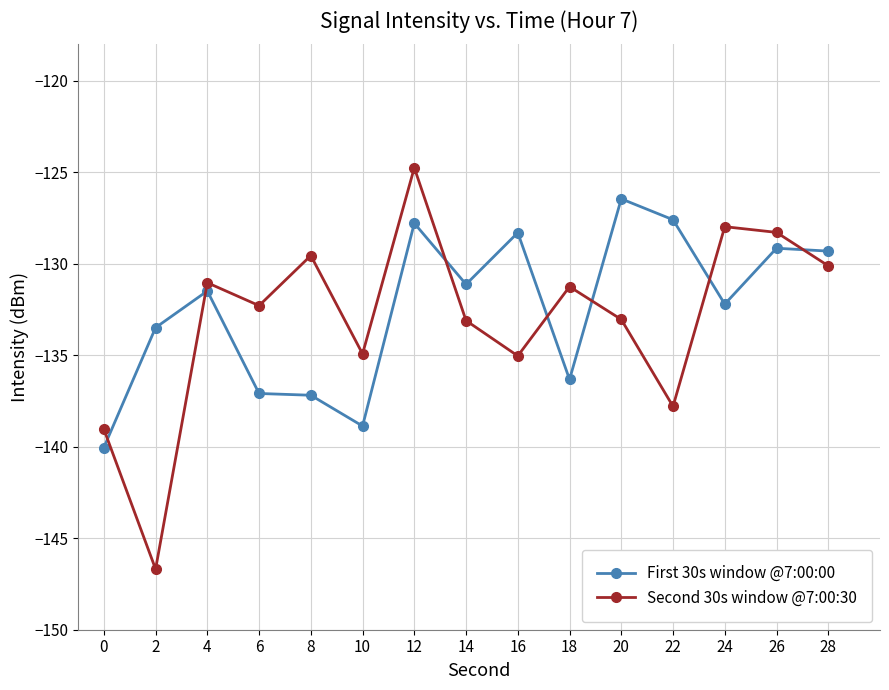

List the series in order of their overall mean, highest first.

First 30s window @7:00:00, Second 30s window @7:00:30